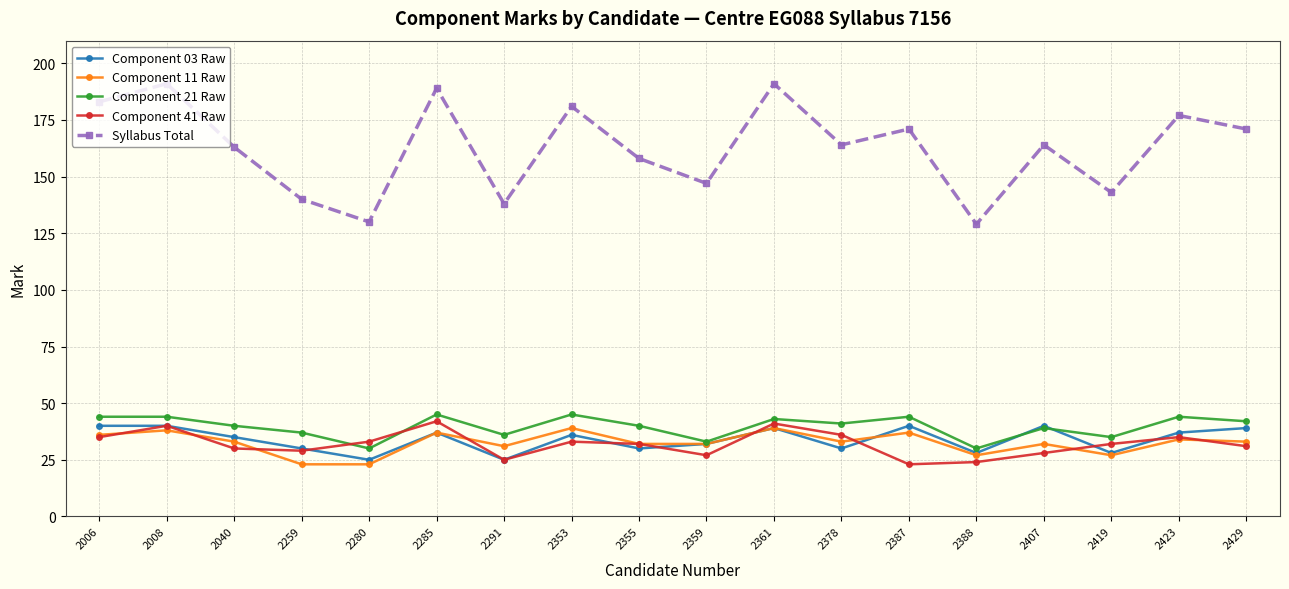

Which series has the largest range (max minus min)?

Syllabus Total